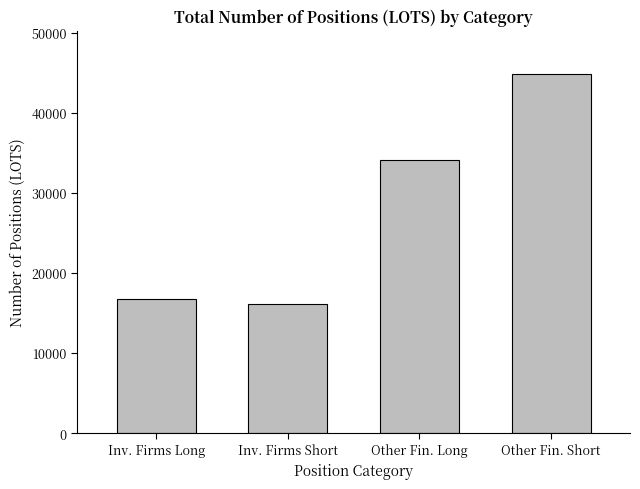

List the labels in order of value, smallest first.

Inv. Firms Short, Inv. Firms Long, Other Fin. Long, Other Fin. Short